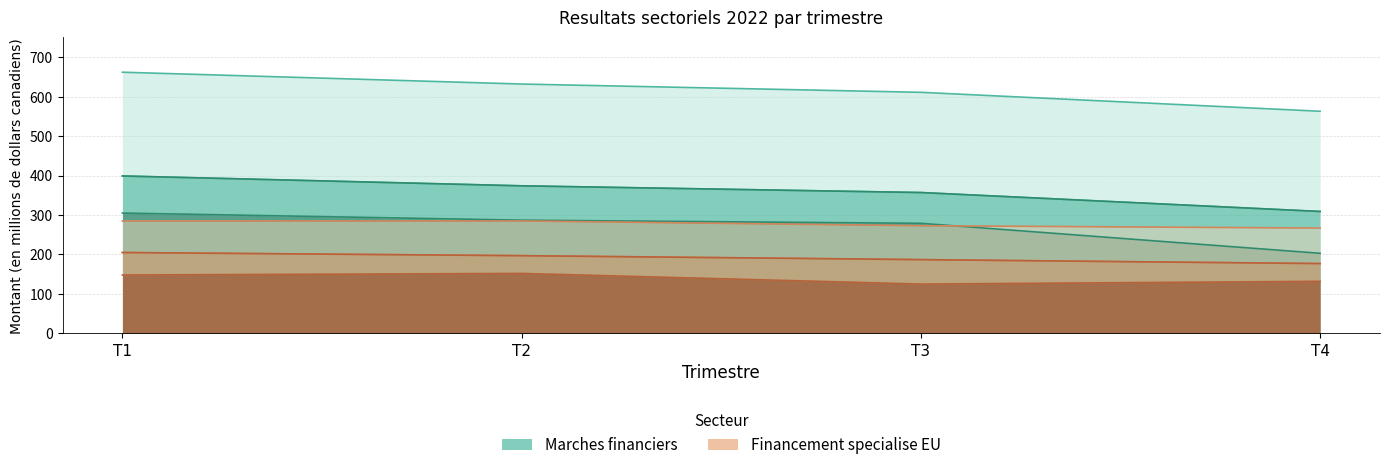

True or false: Financement specialise - Revenu total has more than 0 interior local peaks.

False